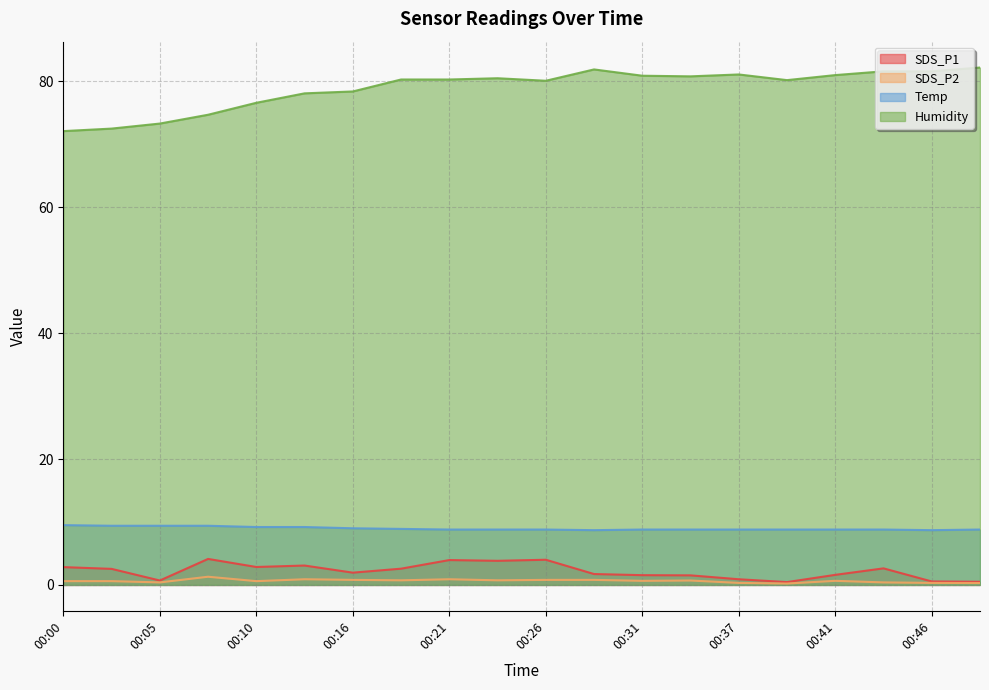

What is the value of the SDS_P1 point at the 10th from the left?

3.8